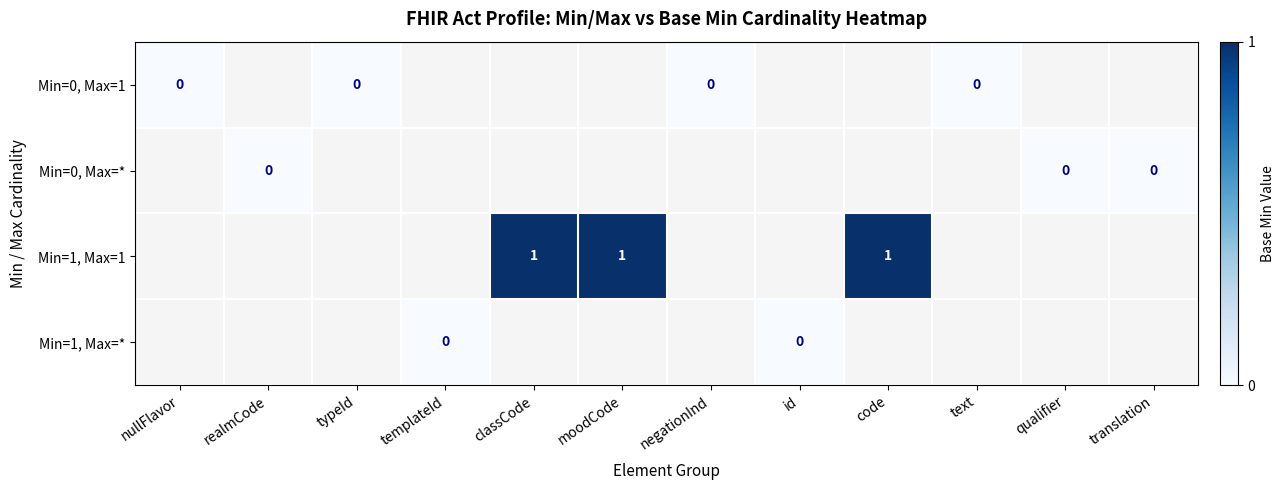

Count the number of categories in the chart.

12